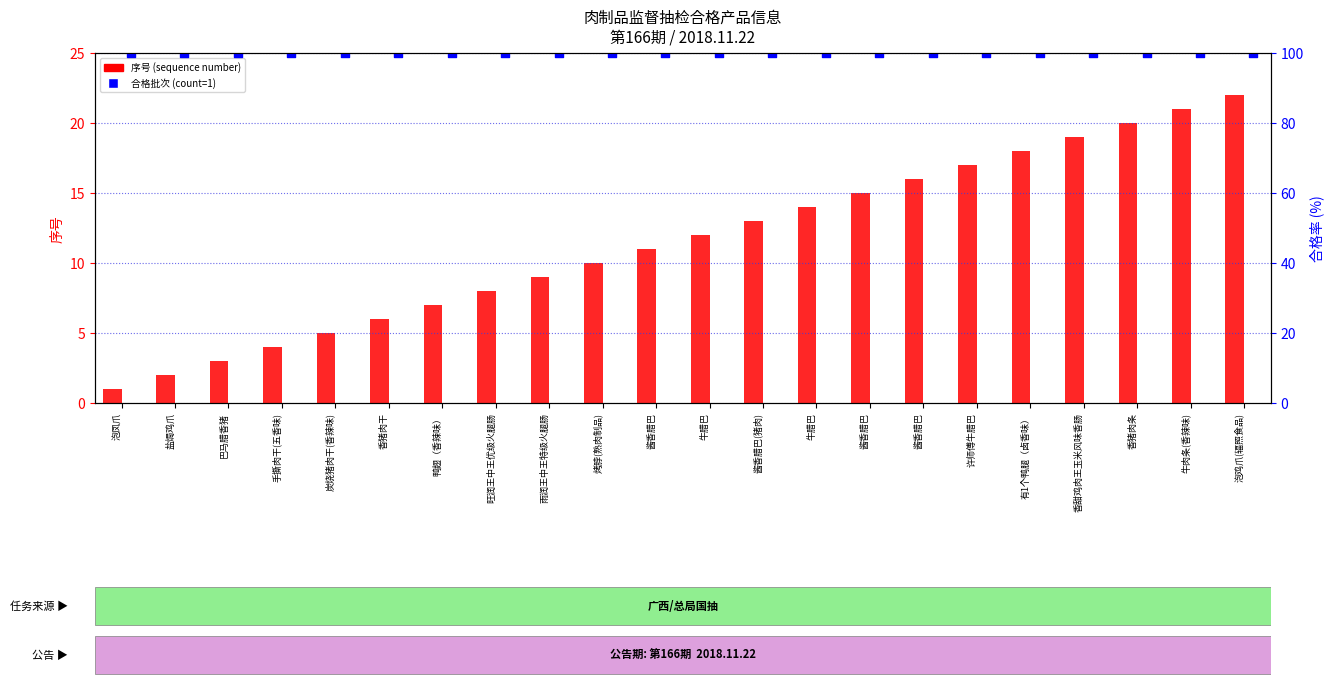

Which series has the widest spread of Y values?

序号 (sequence number)